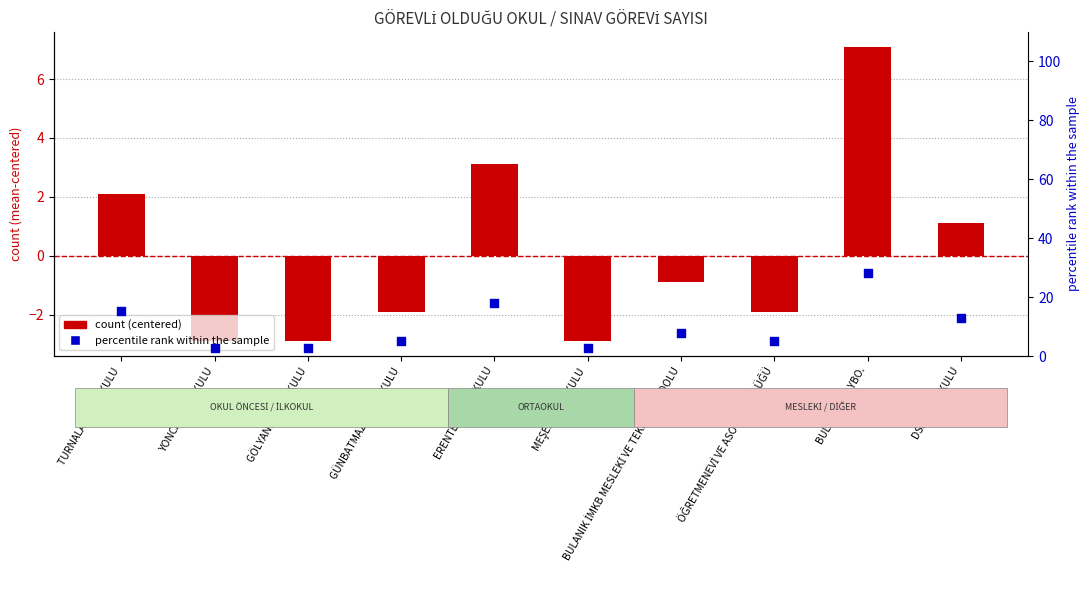

What is the total value across all series at TURNALAR ANAOKULU?

17.5